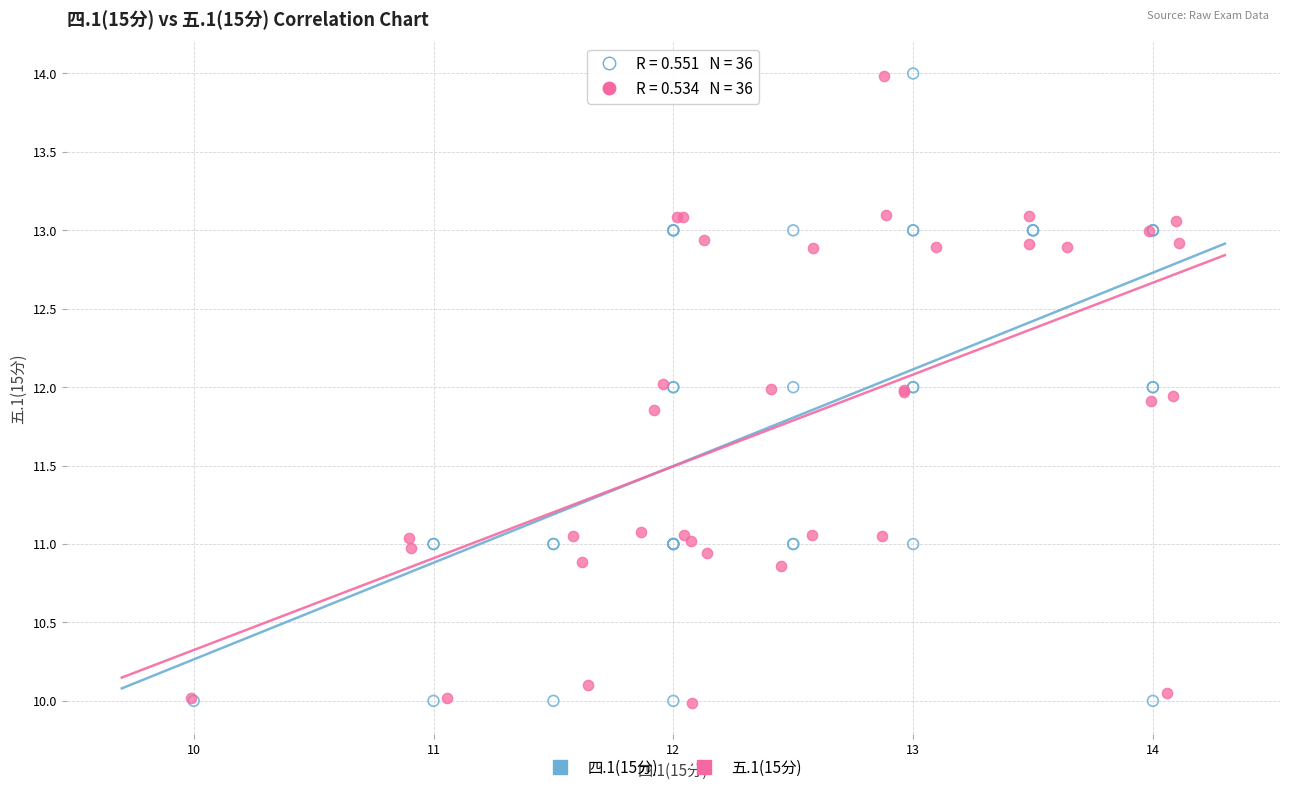

Which series has the largest Y range (max minus min)?

四.1(15分)